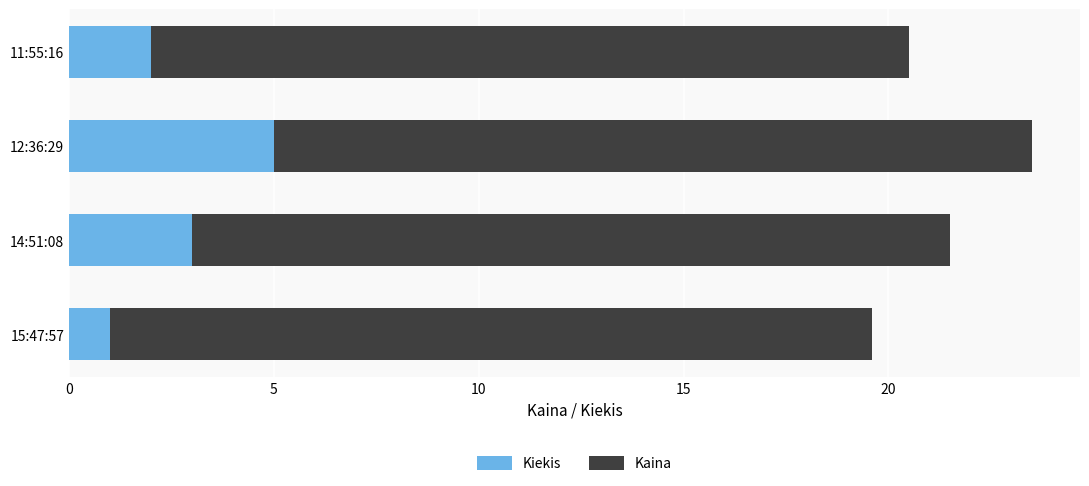

What is the minimum value for Kiekis?

1.0